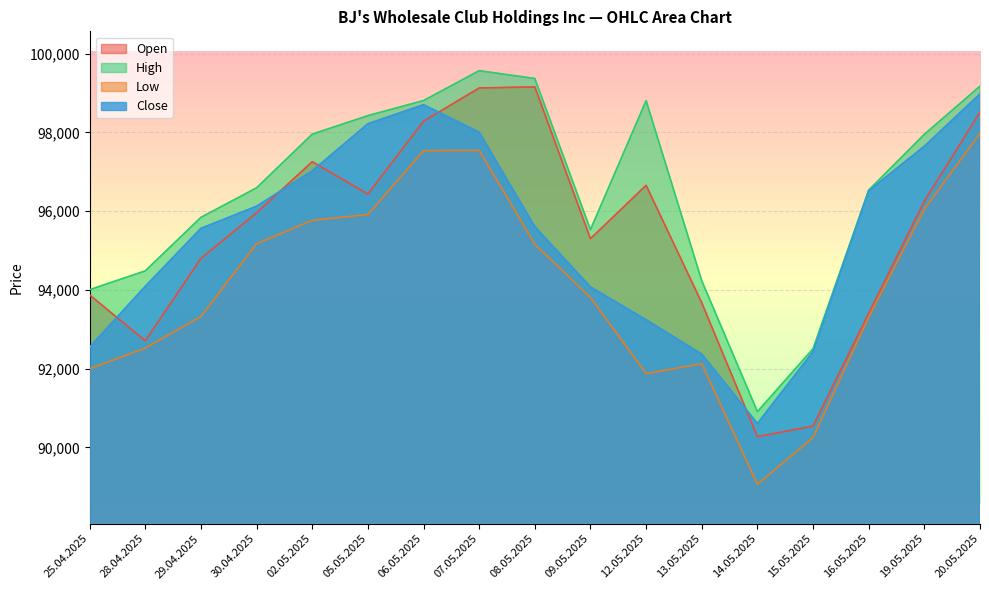

True or false: Low has a value of 66035 at 19.05.2025.

False